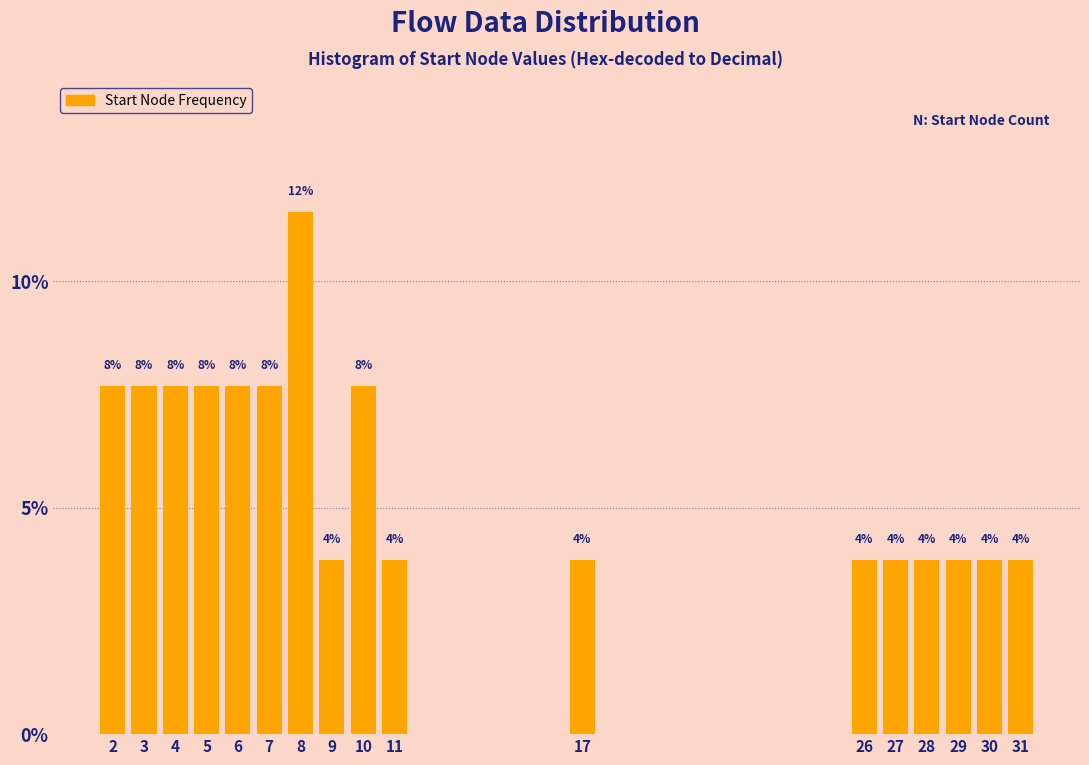

How many bars are there in total?

17